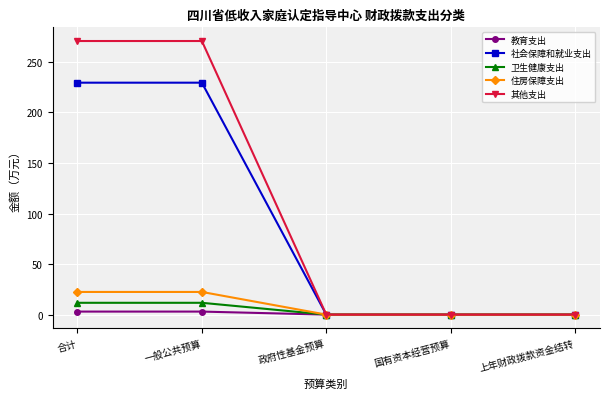

What is the maximum value shown in the chart?

270.6